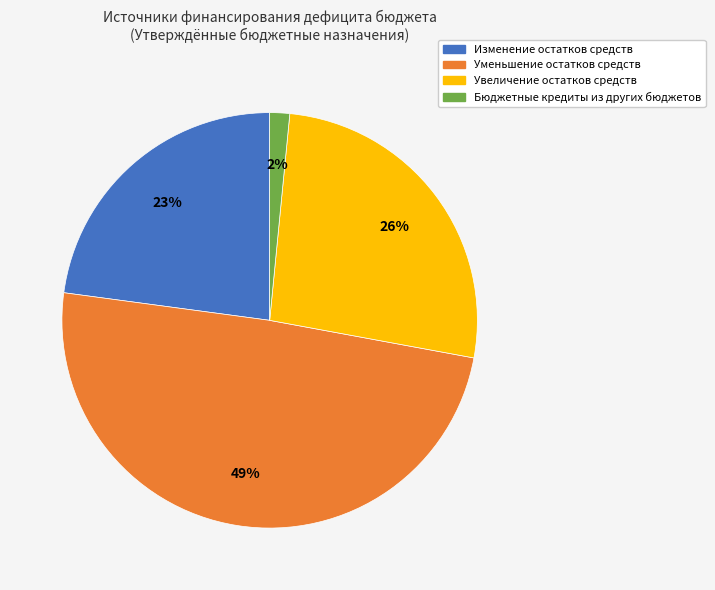

To the nearest percent, what percentage of the pie is Бюджетные кредиты из других бюджетов?

2%